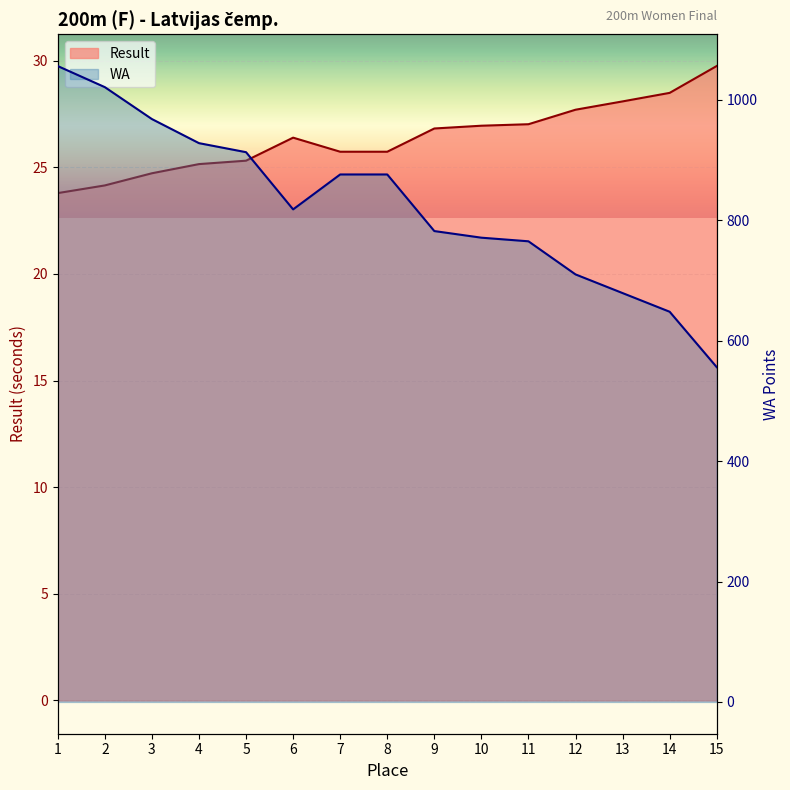

Does the chart display data point markers on the line(s)?

No